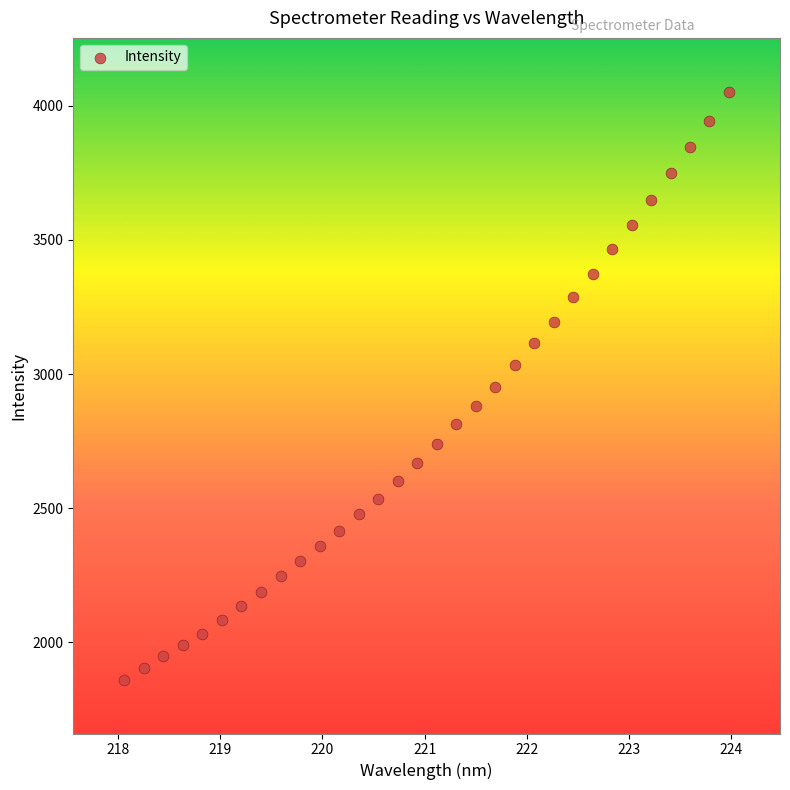

What is the range of X values (max minus min)?

5.9